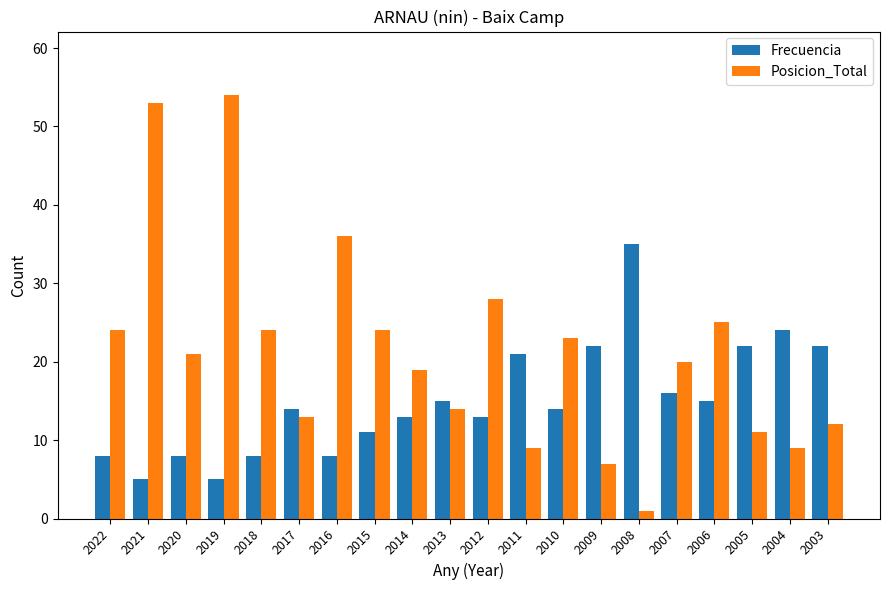

The Posicion_Total series shows 15 at 2018. True or false?

False